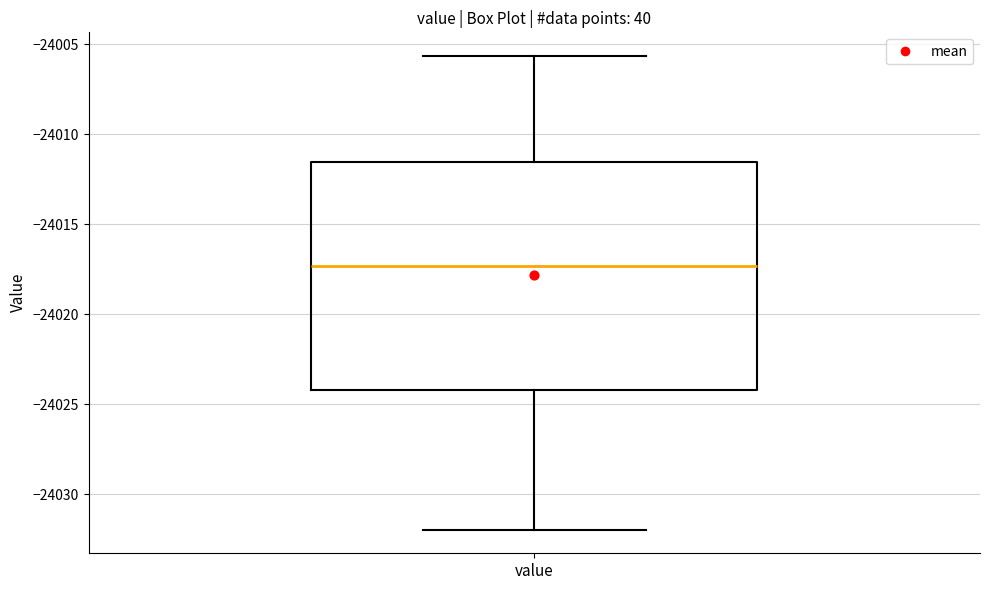

Transcribe this box plot: give where the median line is, the range the box spans, and where the two whiskers end, as read against the y-axis. The values are not printed on the chart, so give them approximately, as read against the axis.

median -24017.5, box -24024.0 to -24011.5, whiskers -24032.0 to -24005.5